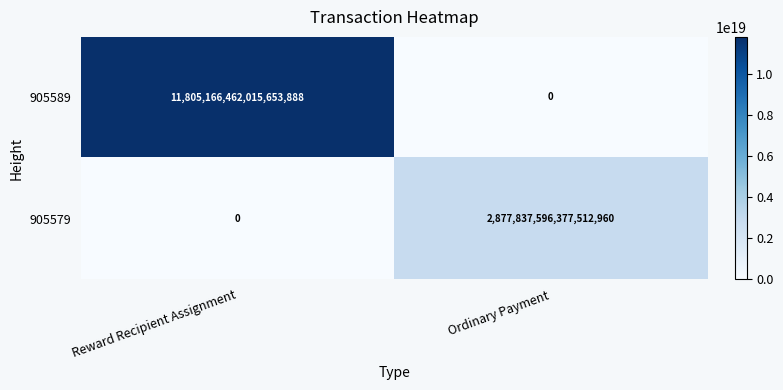

Is it true that 905589 equals 8201333439696041984 at Reward Recipient Assignment?

False